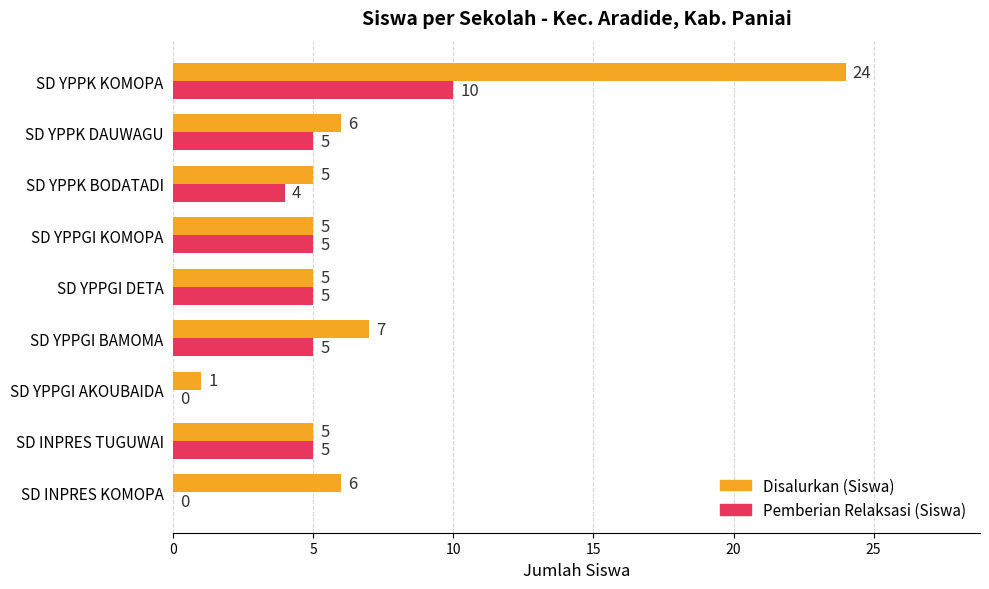

Which series has the largest total across all categories?

Disalurkan (Siswa)